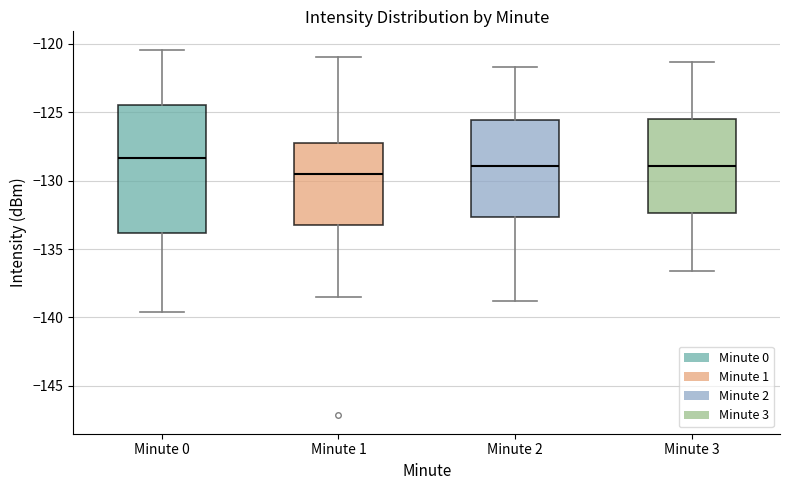

Where does the upper whisker of the box for Minute 2 end on the y-axis? The values are not printed on the chart, so give them approximately, as read against the axis.

-121.5